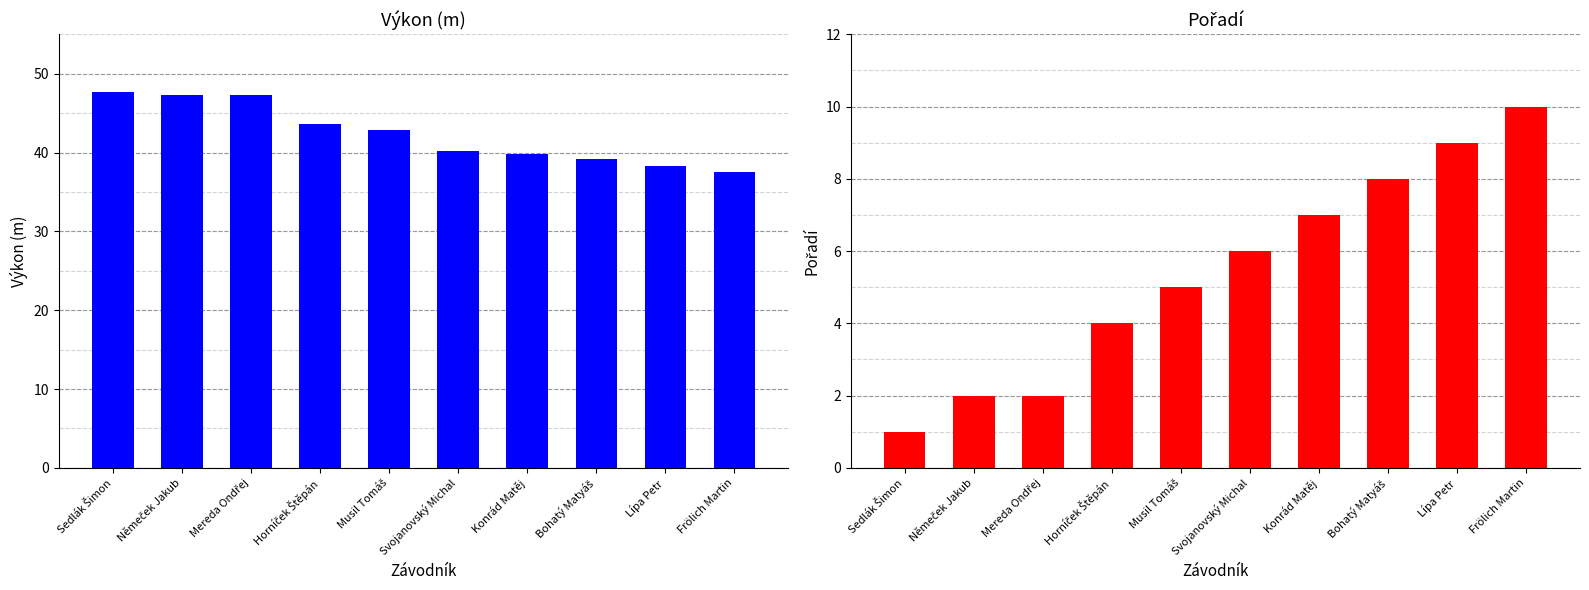

Are the bars grouped side by side (vs. stacked)?

Yes